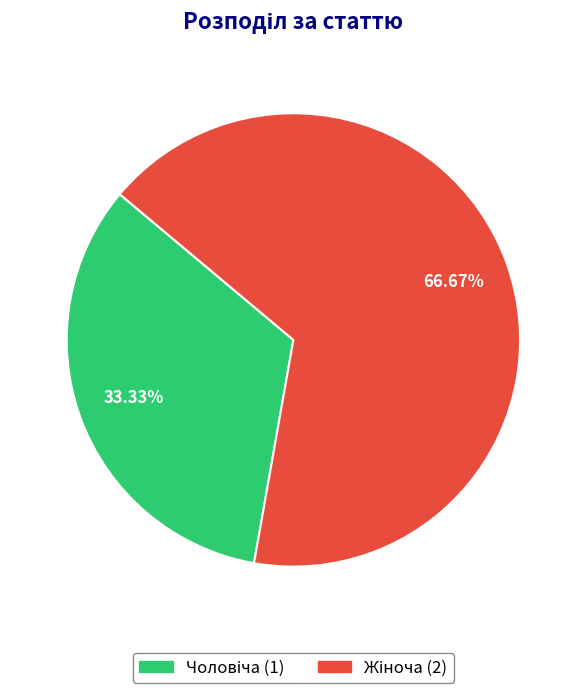

Is there any slice that represents more than half of the pie?

Yes